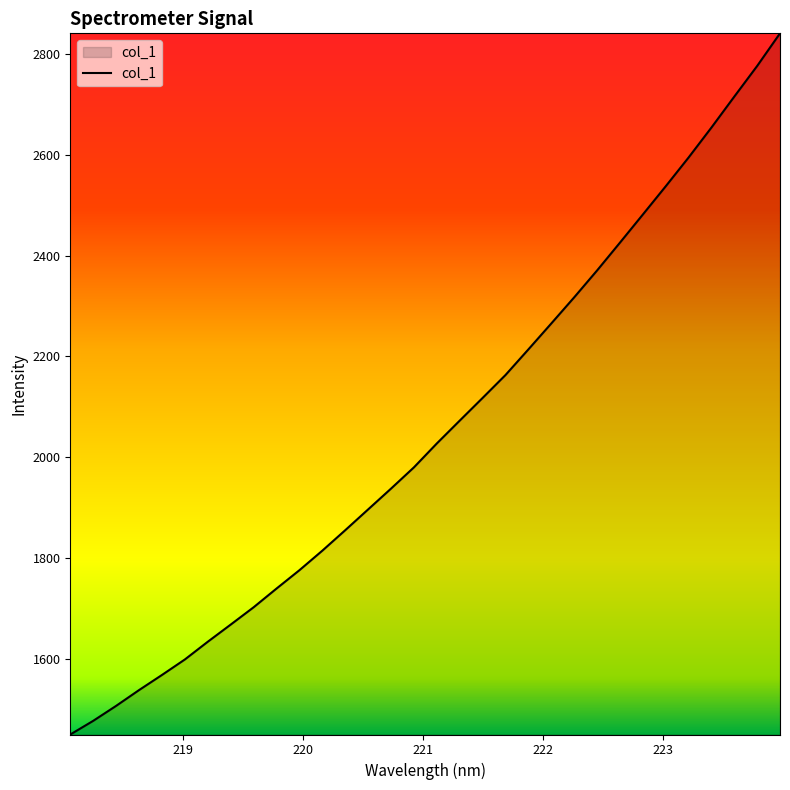

What is the greatest value displayed?

2840.9